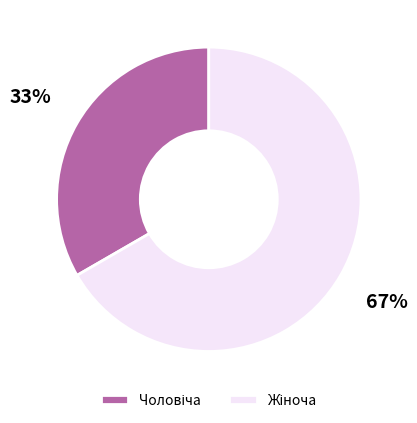

How many slices are in this pie chart?

2